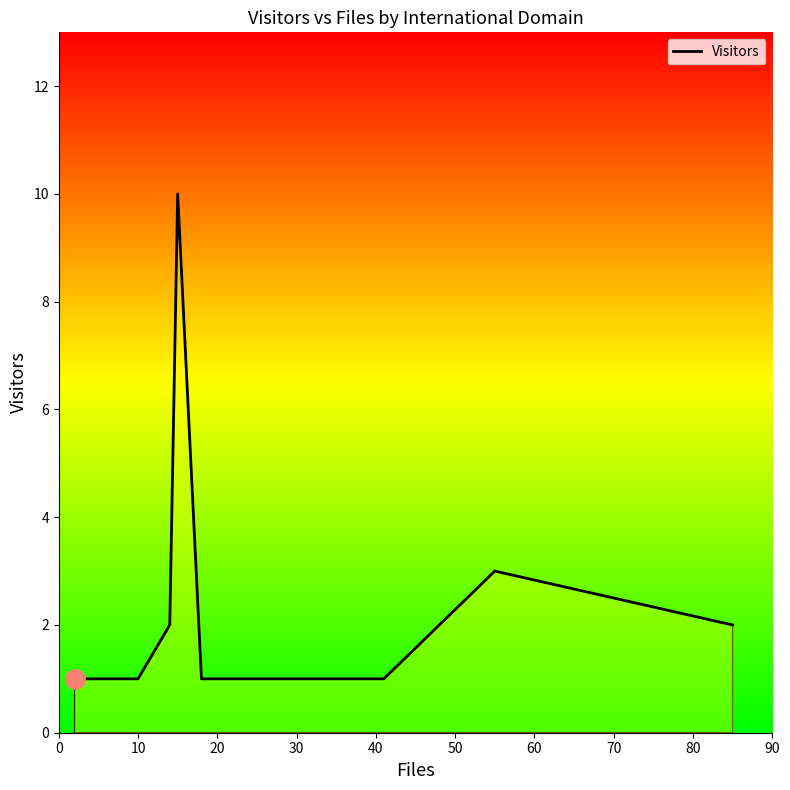

What is the difference between the maximum and minimum values?

9